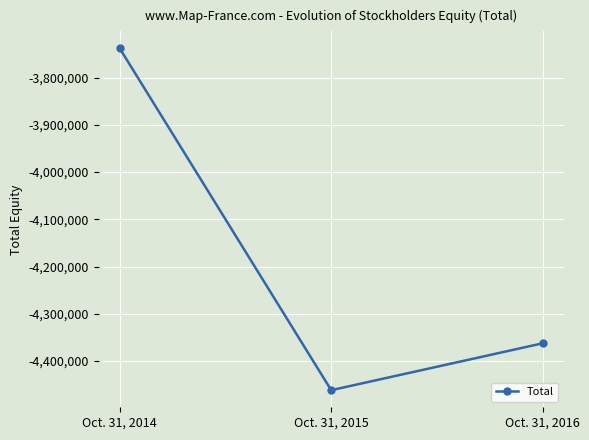

Reading left to right, transcribe all the data shown in this chart.

-3738536	-4461487	-4362295